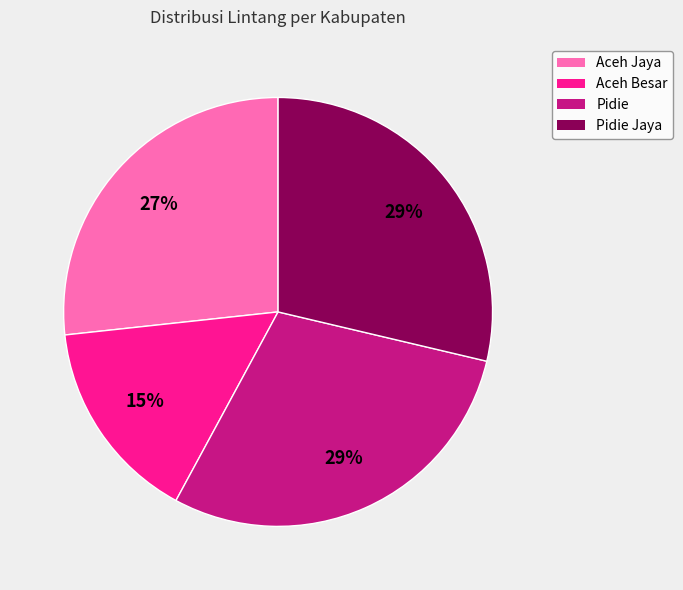

To the nearest percent, what is the difference between the largest and smallest slice percentages?

14%